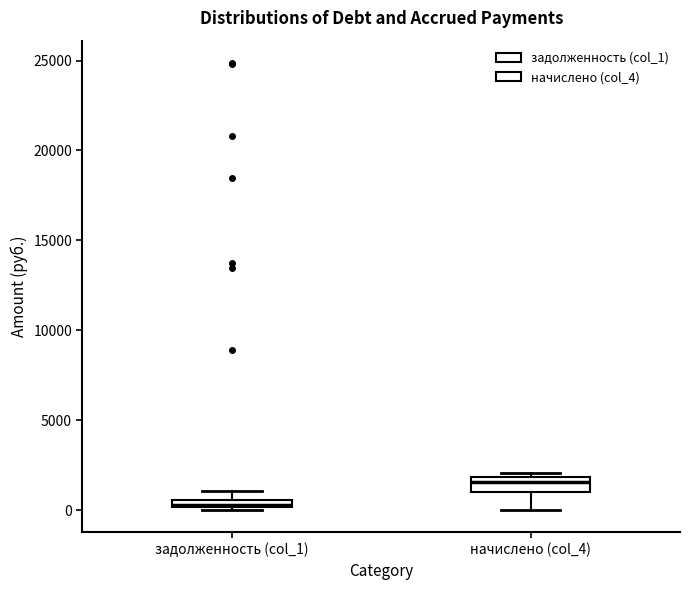

Which box has the lowest median line?

задолженность (col_1)